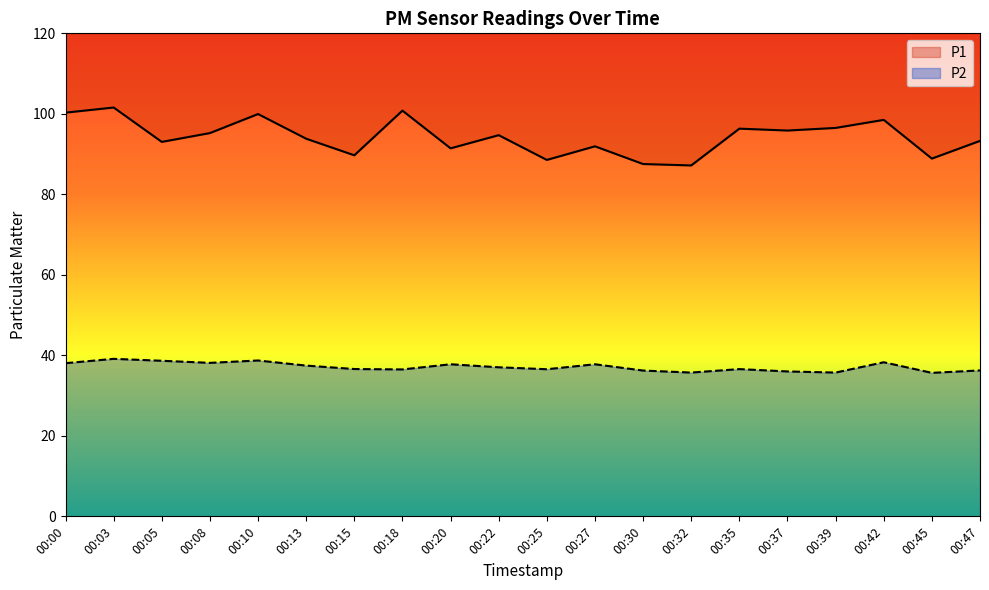

Is it true that P2 equals 50.6 at 00:30?

False